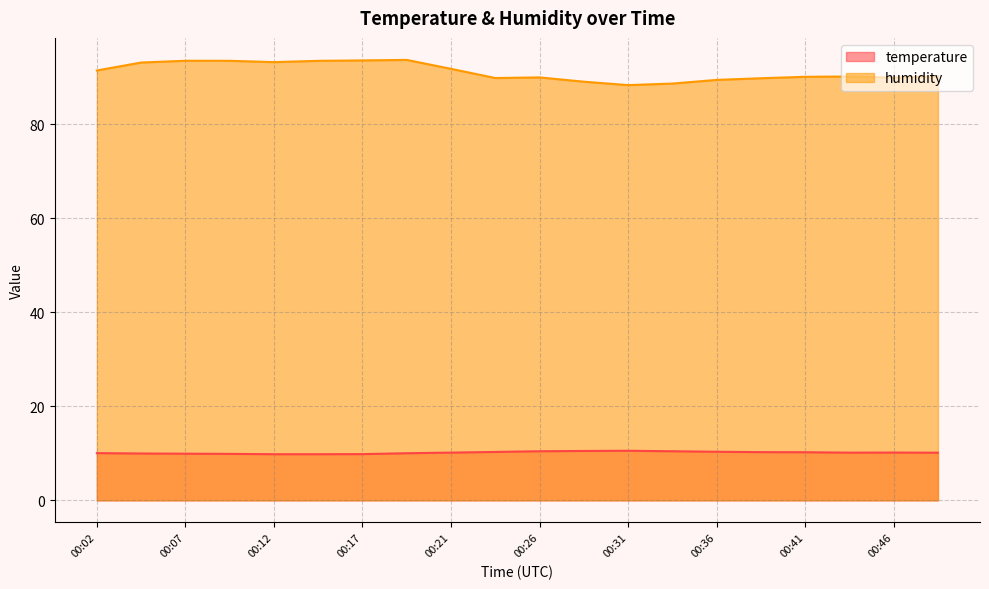

At which category does humidity reach its first local peak?

00:07